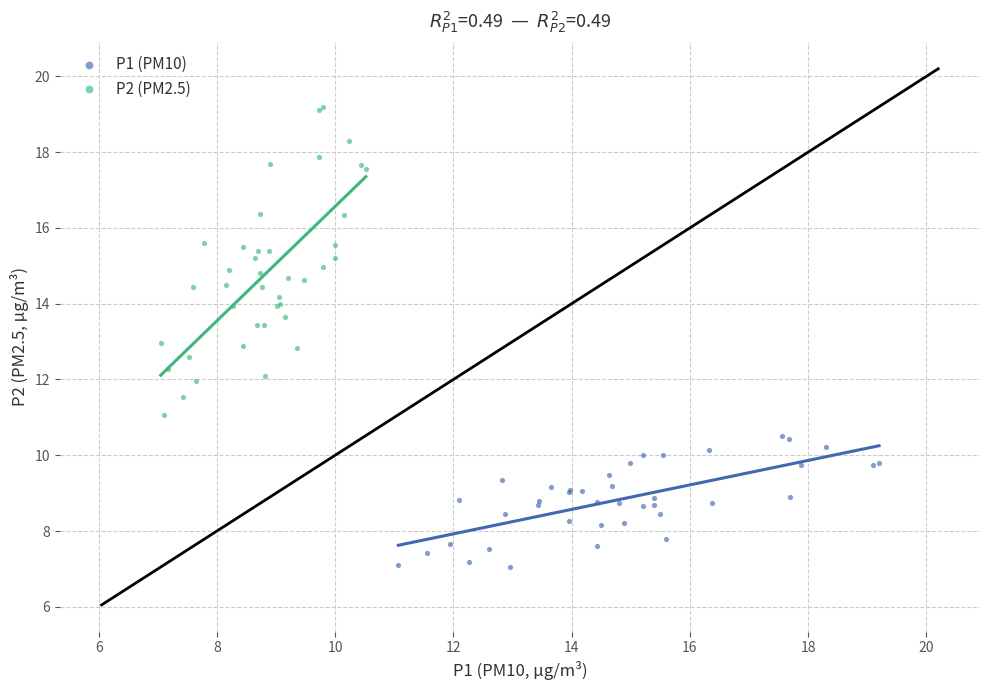

Which series contains the highest Y value?

P2 (PM2.5)